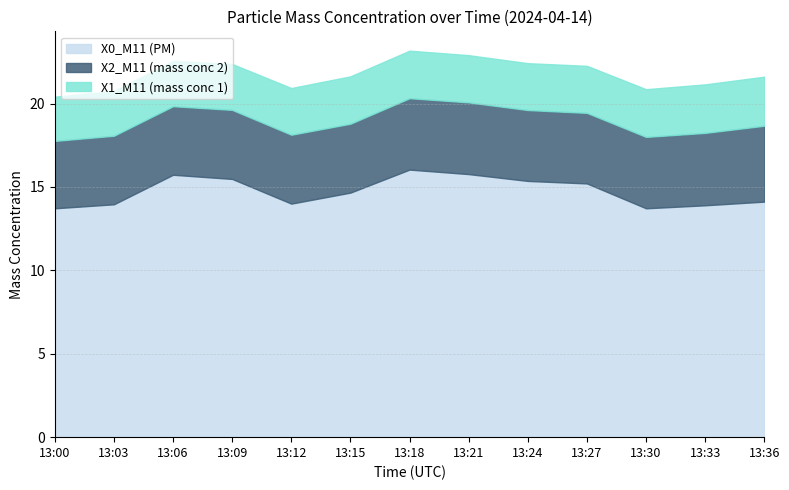

What is the spread (max minus min) of values at 13:03?

11.3